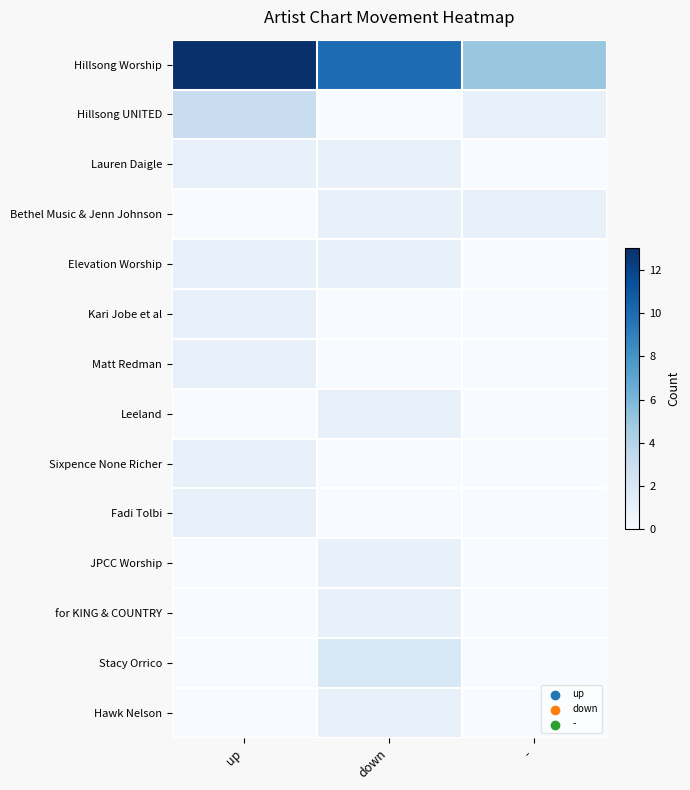

At which category is the sum across all series the highest?

up